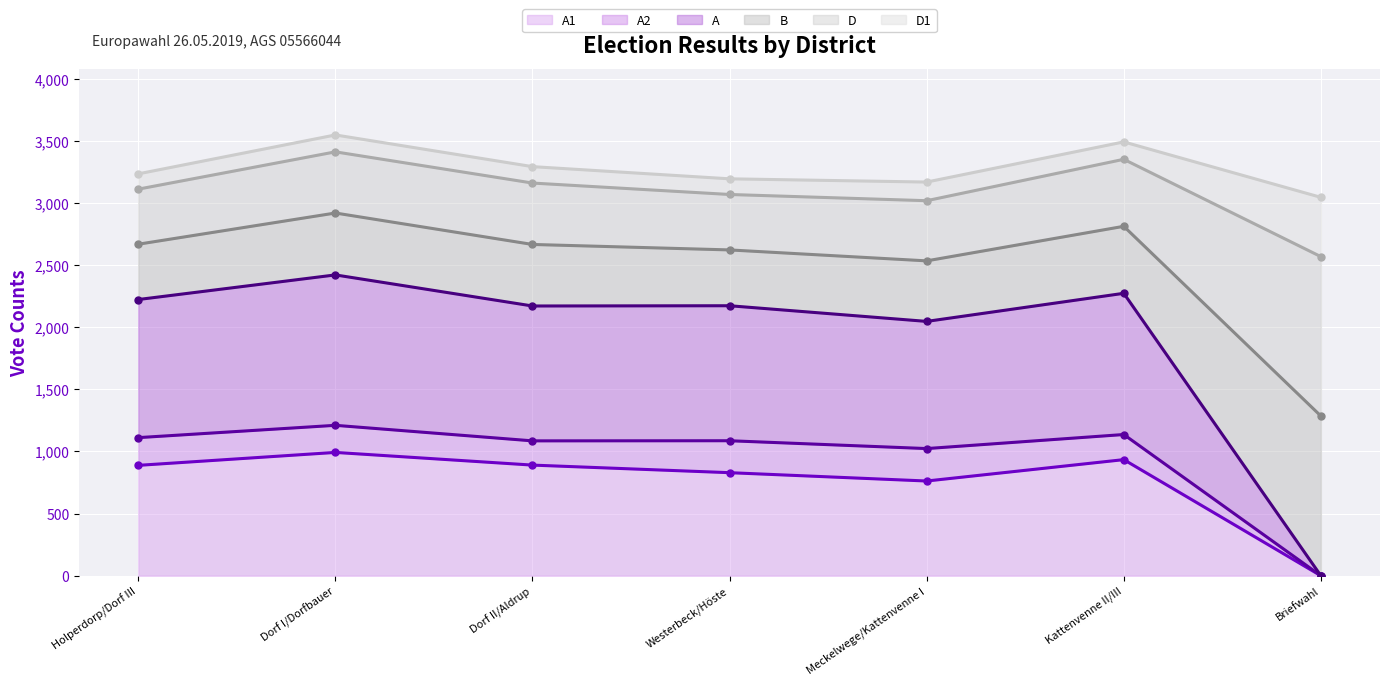

At which label does A1 reach its peak?

Dorf I/Dorfbauer